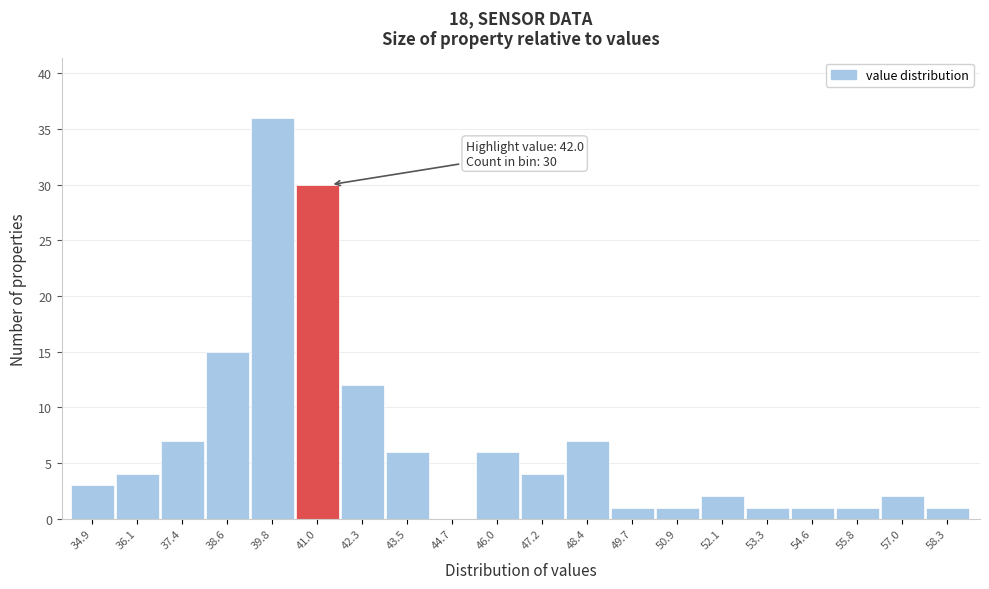

Reading right to left, list all the values displayed in this chart.

58.3=1	57.0=2	55.8=1	54.6=1	53.3=1	52.1=2	50.9=1	49.7=1	48.4=7	47.2=4	46.0=6	44.7=0	43.5=6	42.3=12	41.0=30	39.8=36	38.6=15	37.4=7	36.1=4	34.9=3